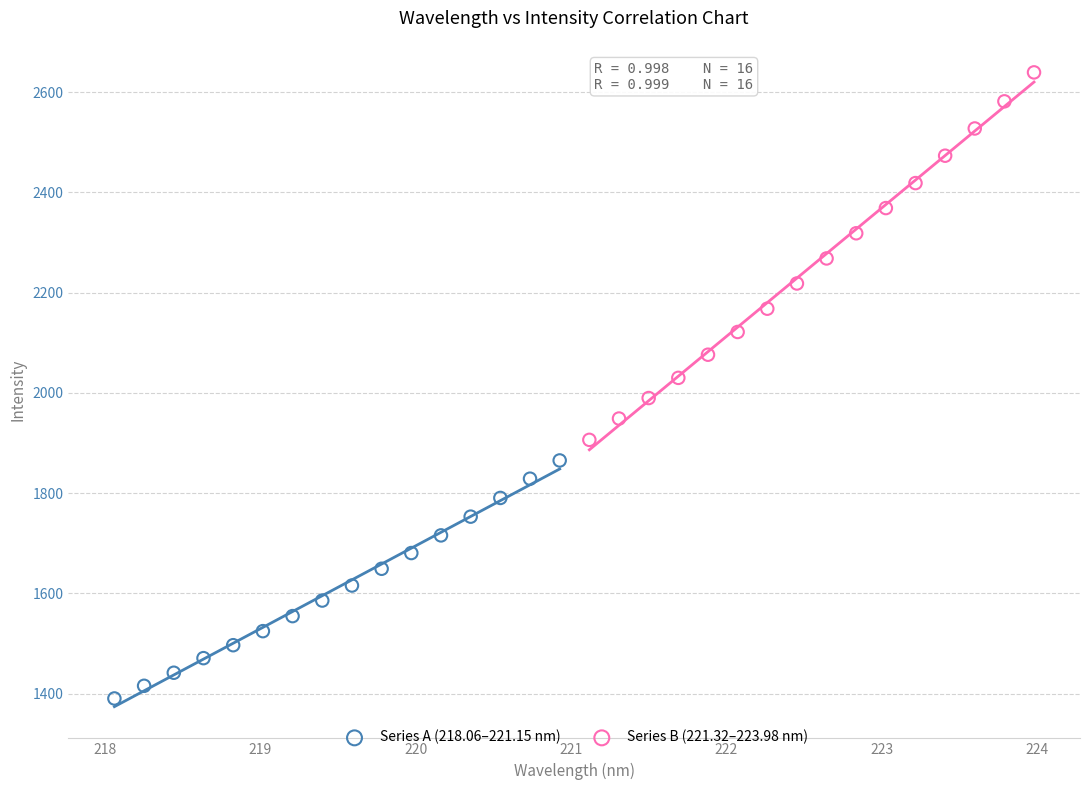

Which series reaches the maximum Y coordinate?

Series B (221.32–223.98 nm)